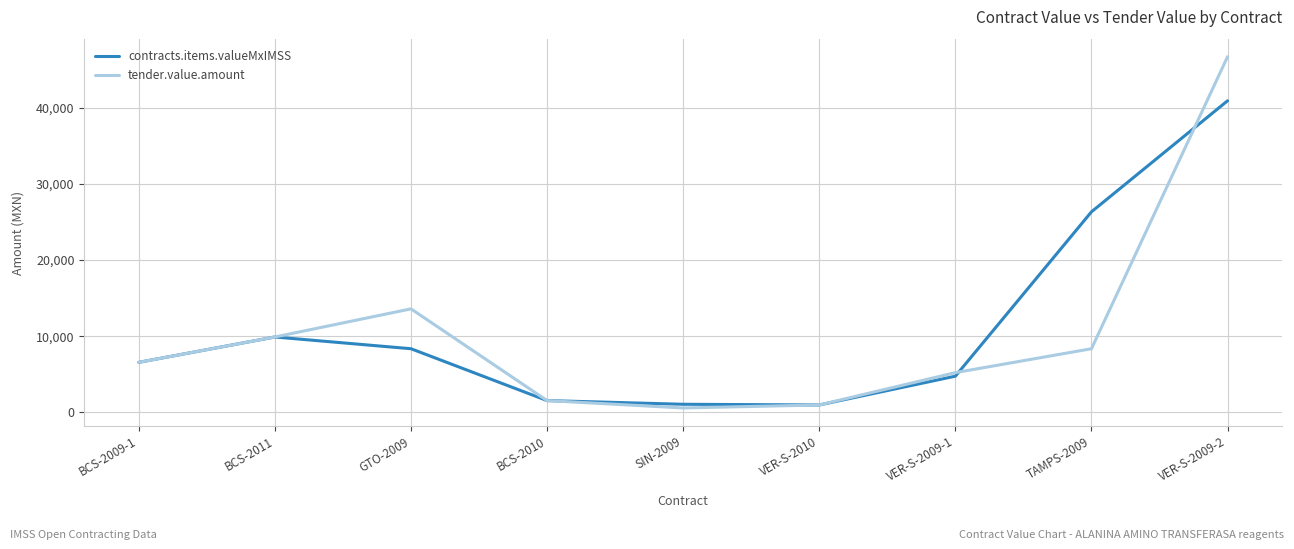

What is the maximum value shown in the chart?

46690.0